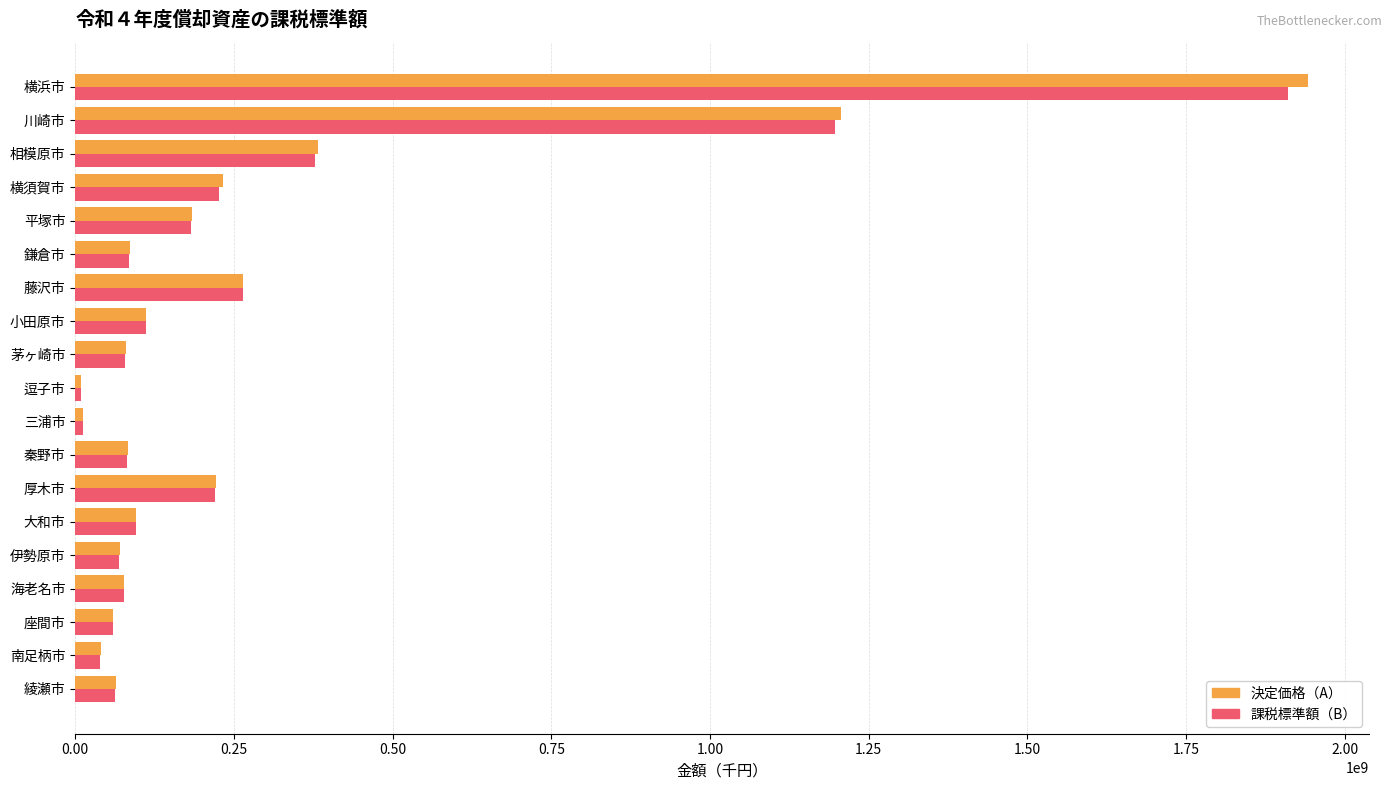

At which label does 決定価格（A） reach its peak?

横浜市